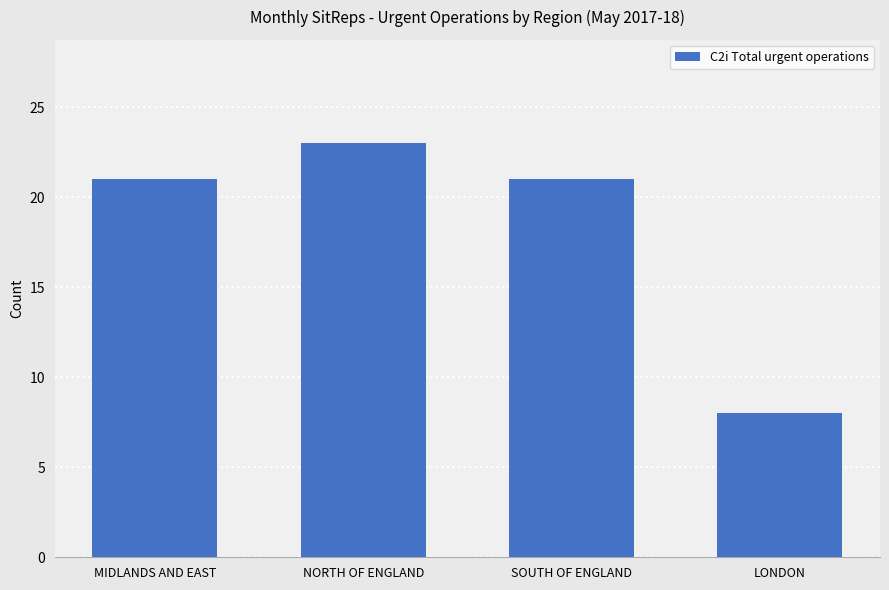

Which category has the lowest value across all series?

LONDON